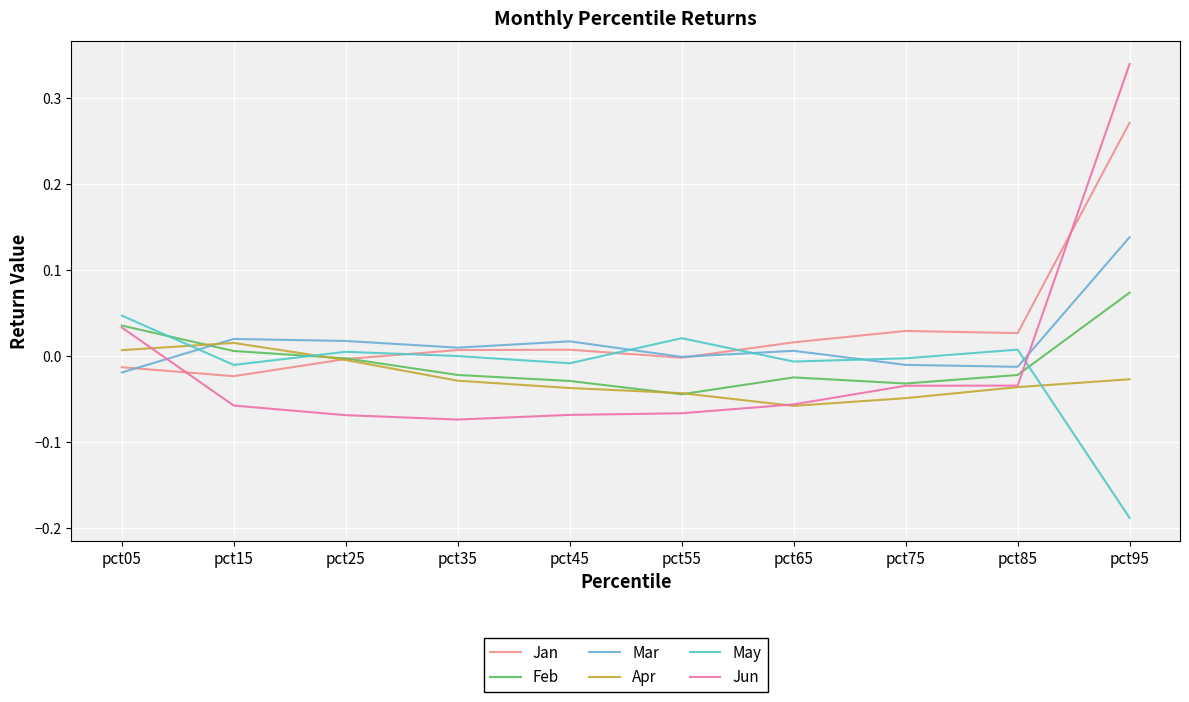

How many intersections are there between Jan and Feb?

1